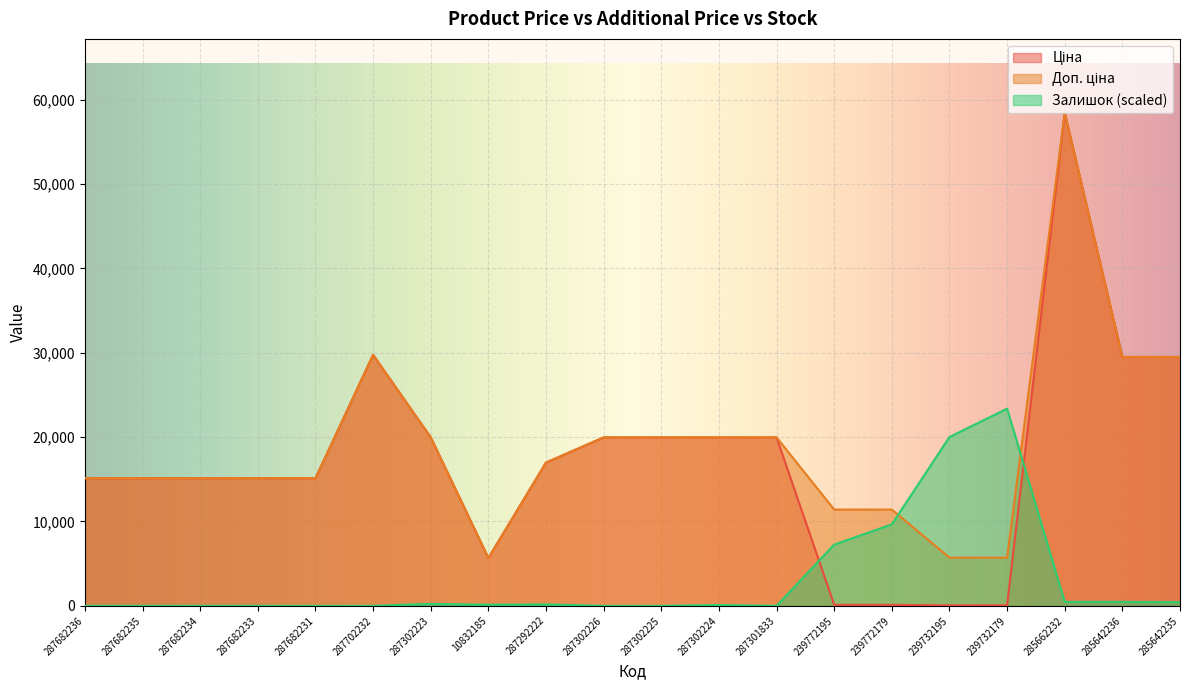

What is the sum of the Доп. ціна values at 239772179 and 287682235?

26530.0